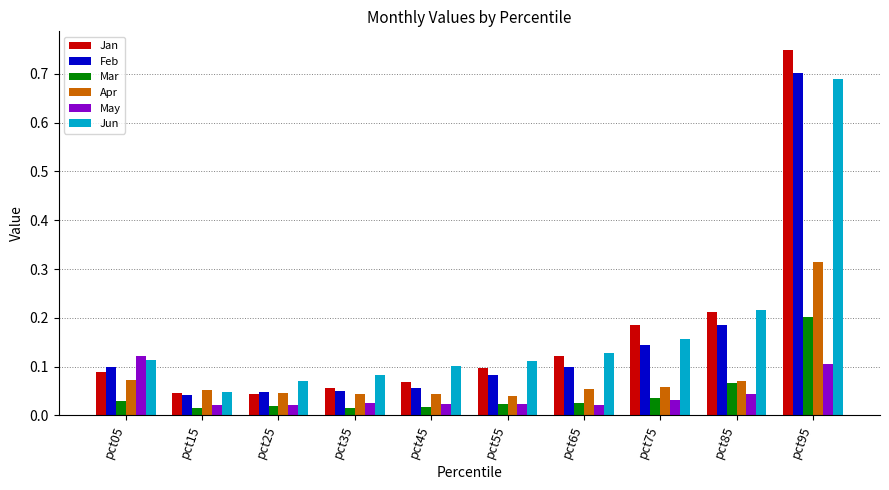

What is the sum of the Jan values at pct75 and pct85?

0.4